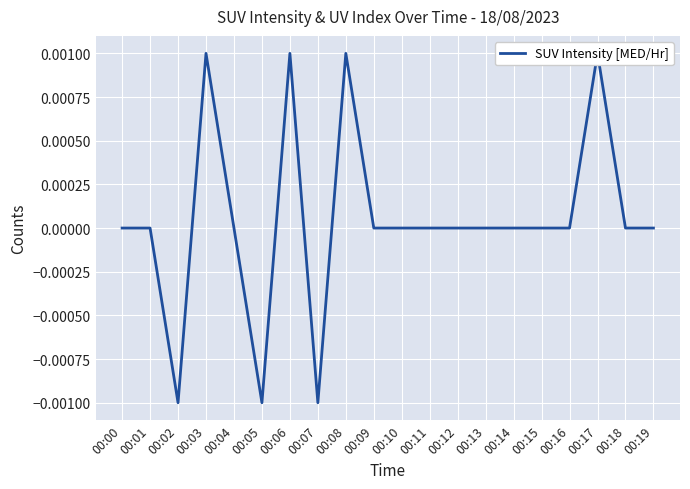

How many data points are above 0?

4